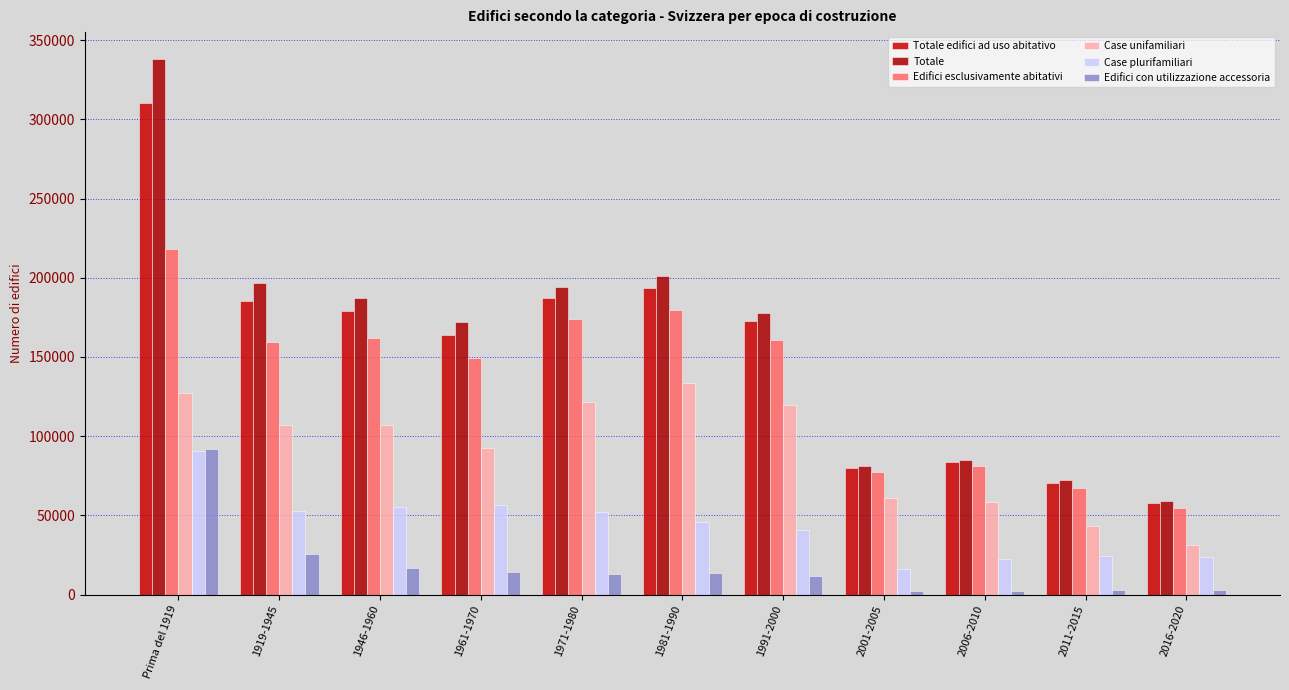

Which series has the largest total across all categories?

Totale